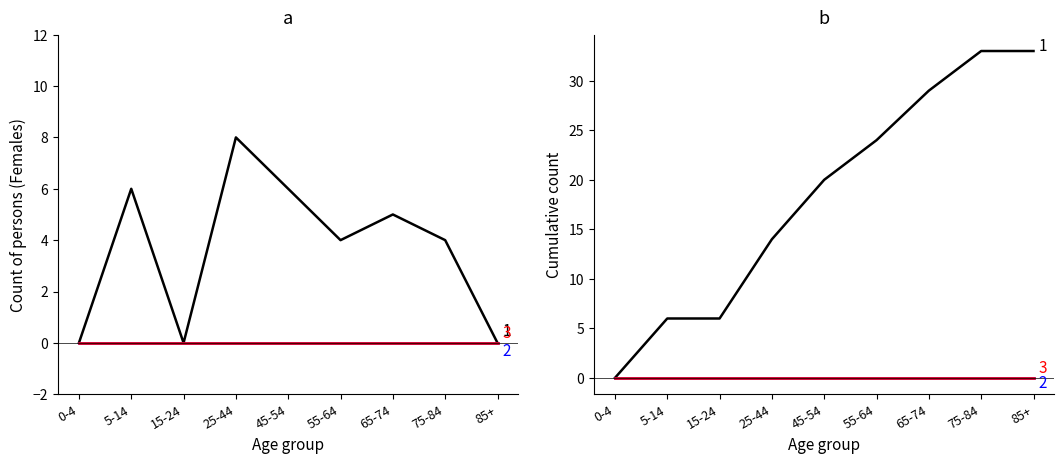

Does the chart display data point markers on the line(s)?

No